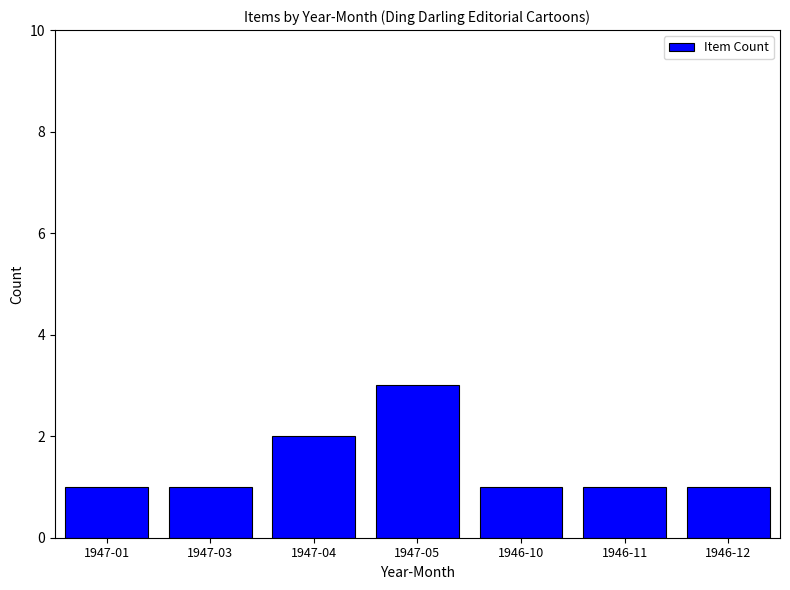

Approximately how many times larger is the value at 1946-12 compared to 1946-11?

1.0